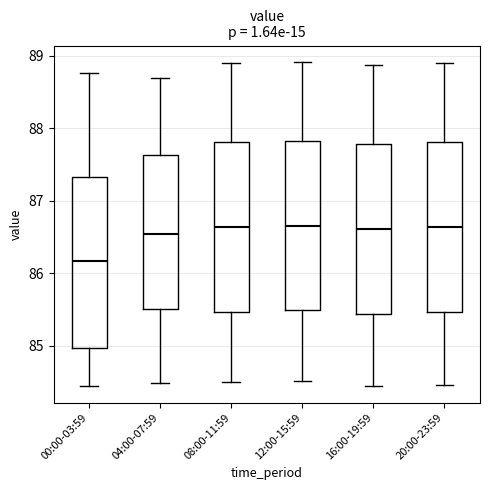

Where does the median line of the box for 16:00-19:59 sit on the y-axis? The values are not printed on the chart, so give them approximately, as read against the axis.

86.6